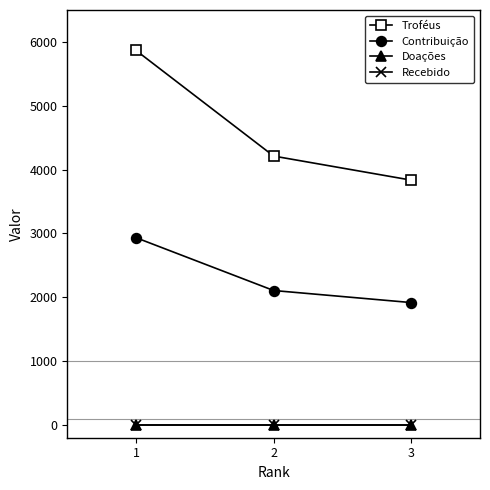

What is the approximate value of Contribuição at 1, to the nearest 50?

2950